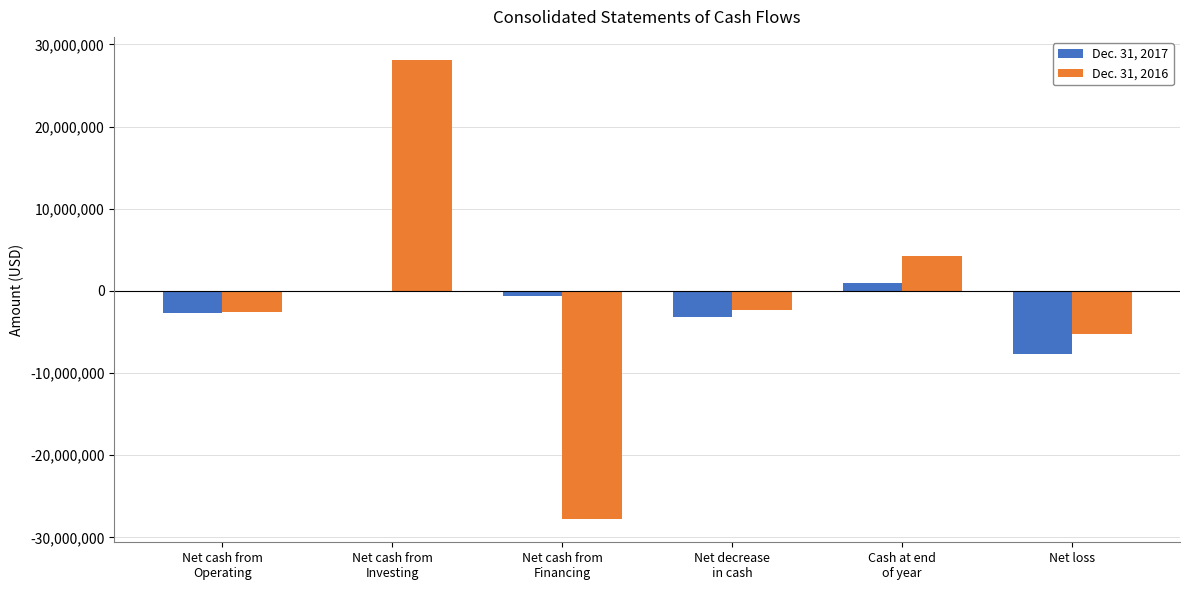

What is the sum of all Dec. 31, 2016 values?

-5603000